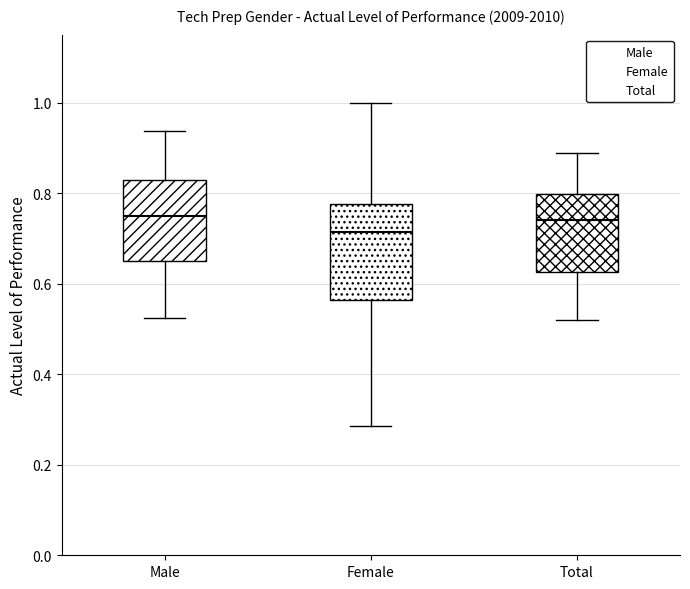

Comparing the boxes themselves (not the whiskers), which one is the tallest?

Female